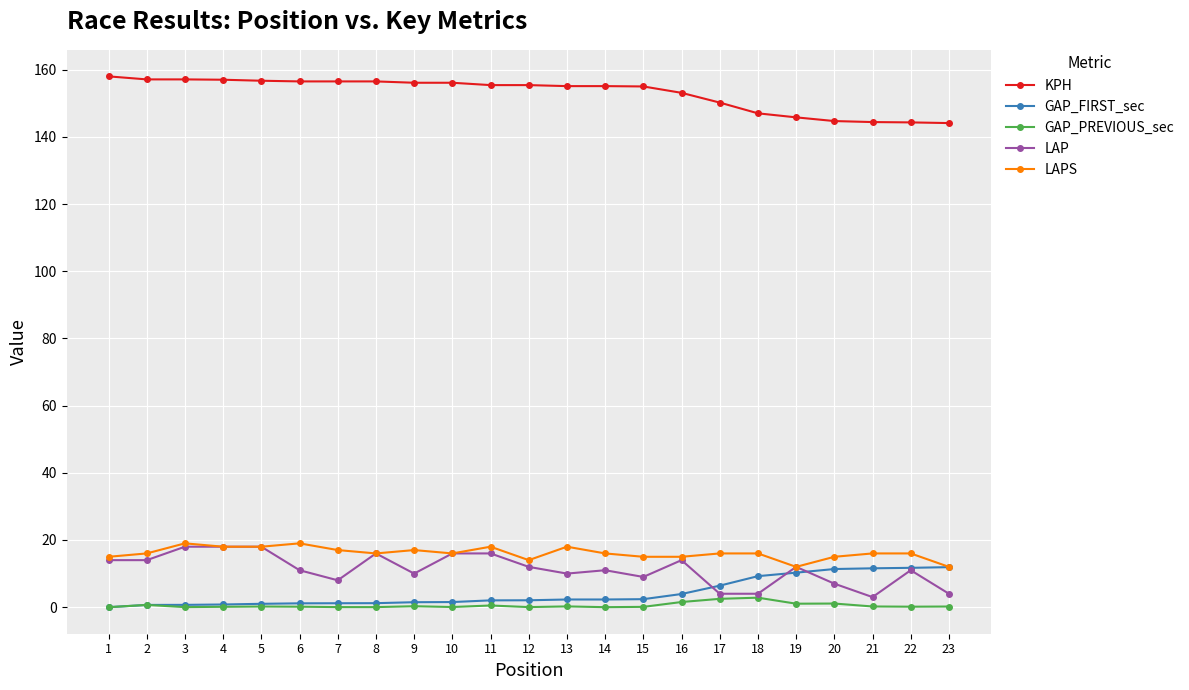

What is the sum of all LAPS values?

370.0